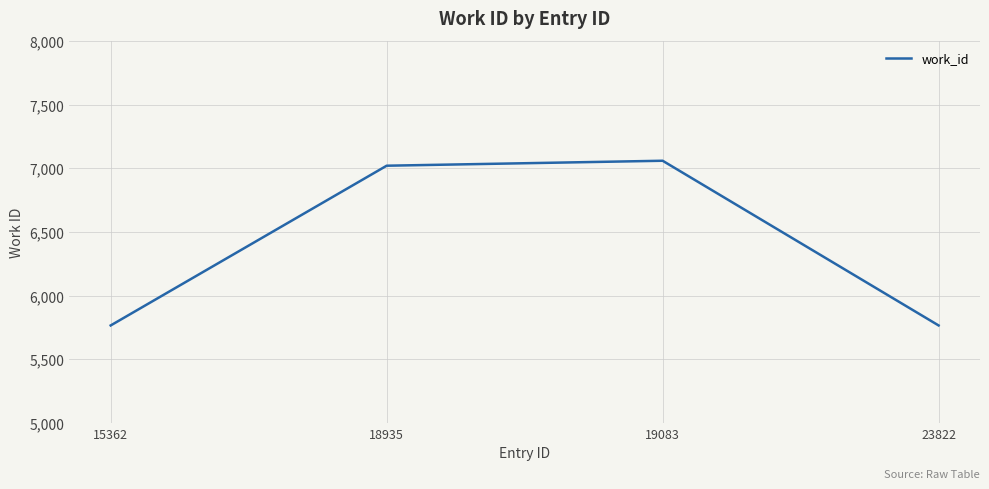

What is the average value?

6404